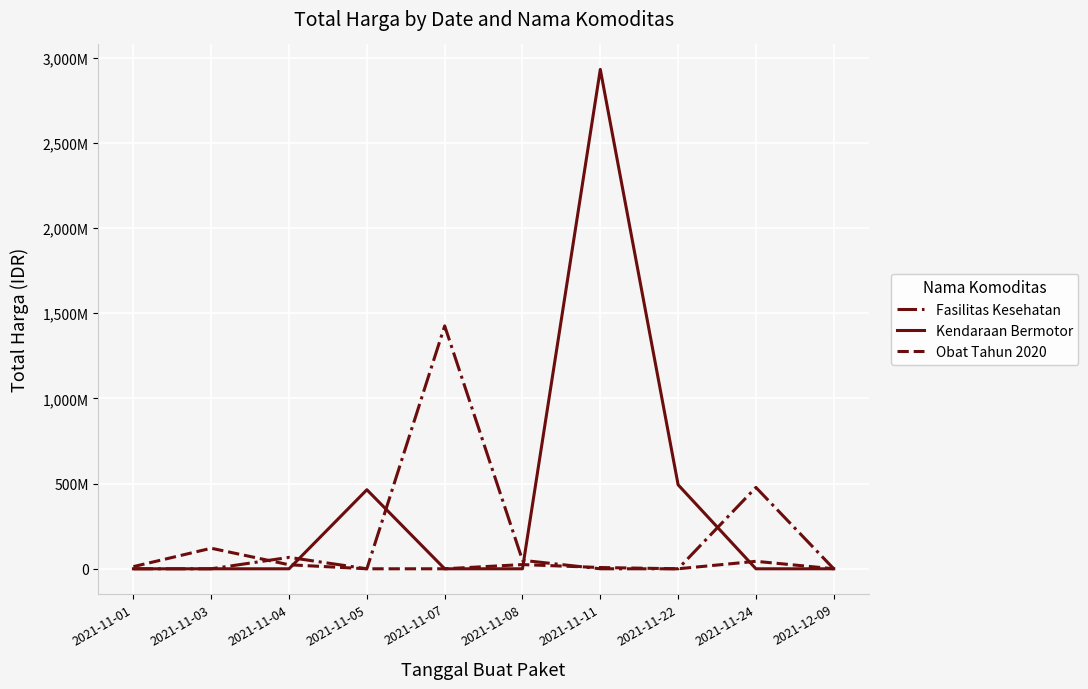

What are all the series names shown in the legend?

Fasilitas Kesehatan, Kendaraan Bermotor, Obat Tahun 2020